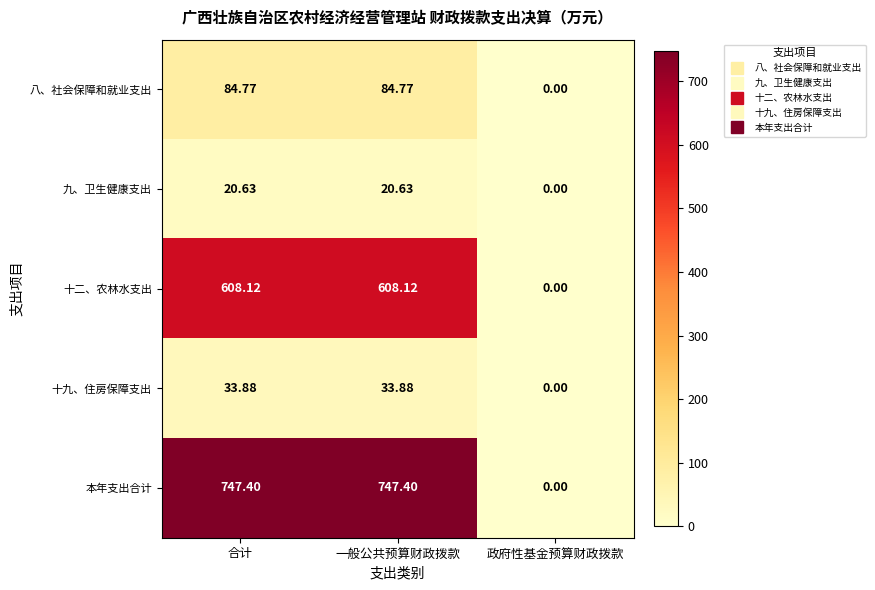

Which series has the largest total across all categories?

本年支出合计